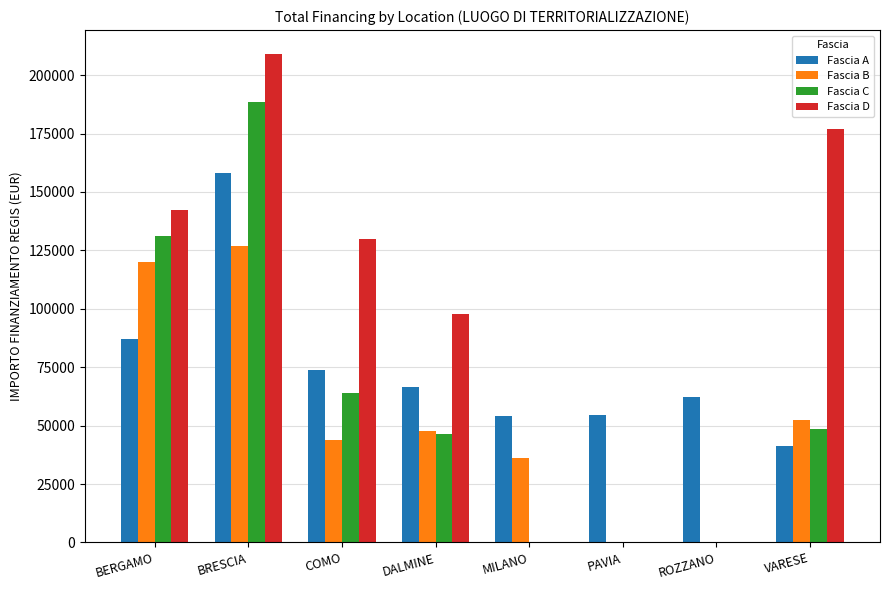

The value of Fascia B at PAVIA is 0.0. True or false?

True